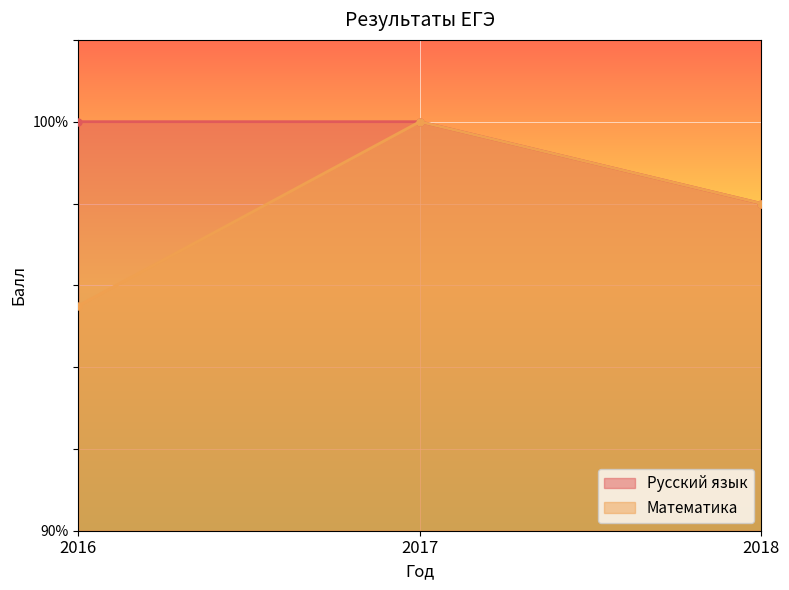

At 2017, list the series in order from smallest to largest.

Русский язык, Математика